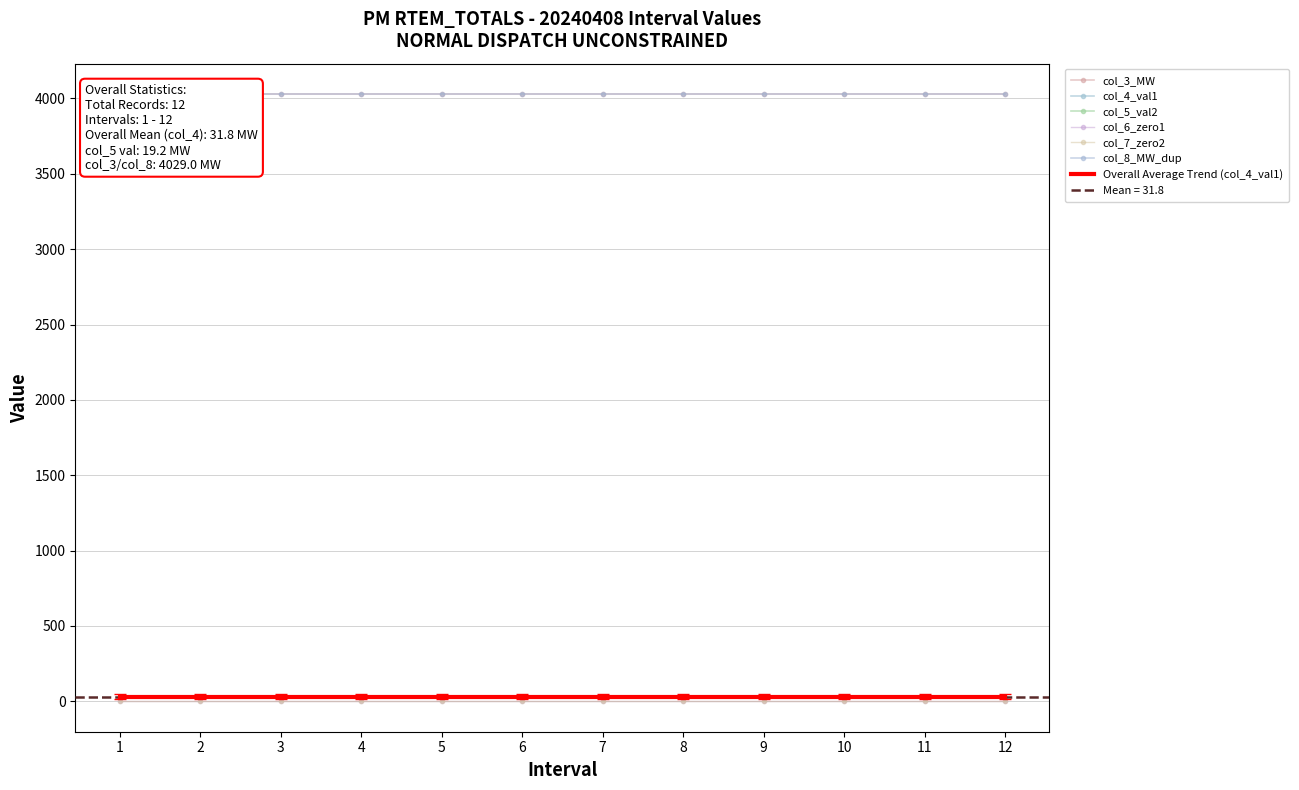

True or false: col_5_val2 has a value of 8.9 at 5.

False